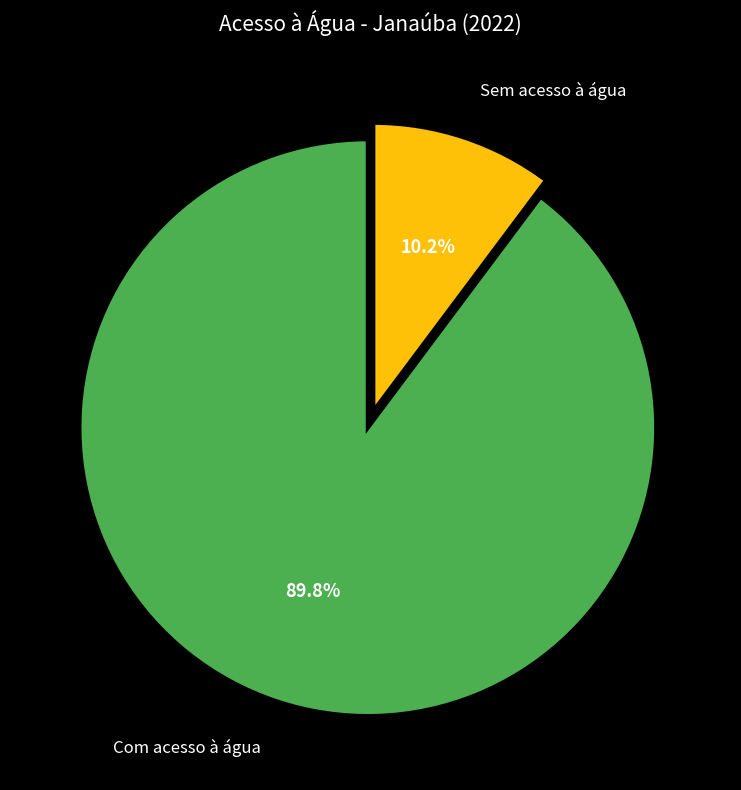

Does any single category account for the majority?

Yes